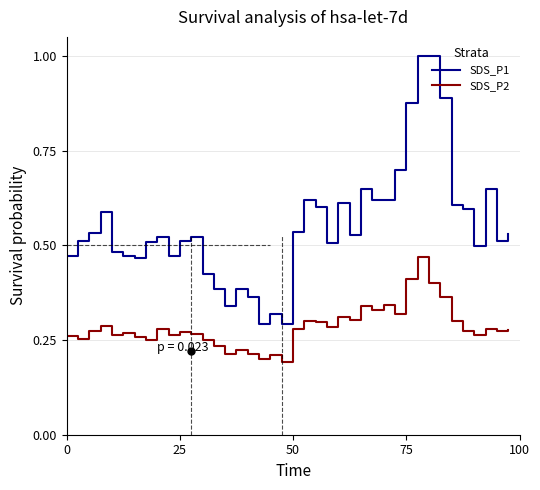

Which series has the largest total across all categories?

SDS_P1